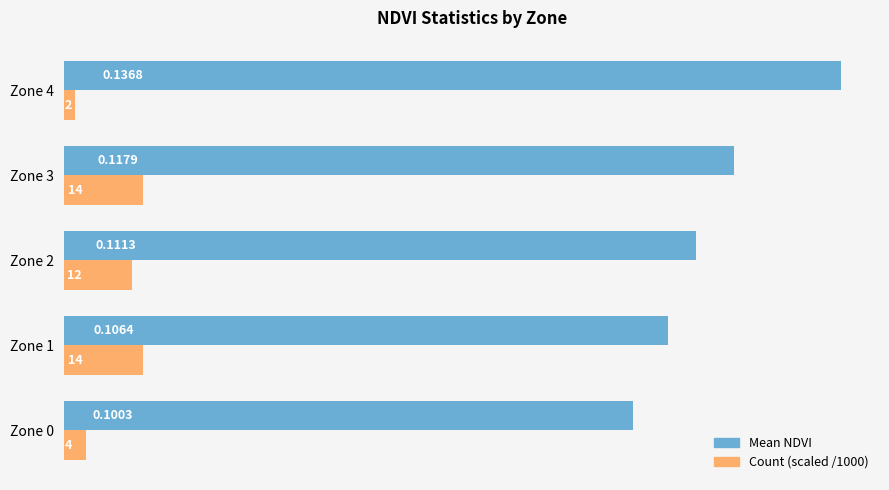

How many categories are shown in the chart?

5